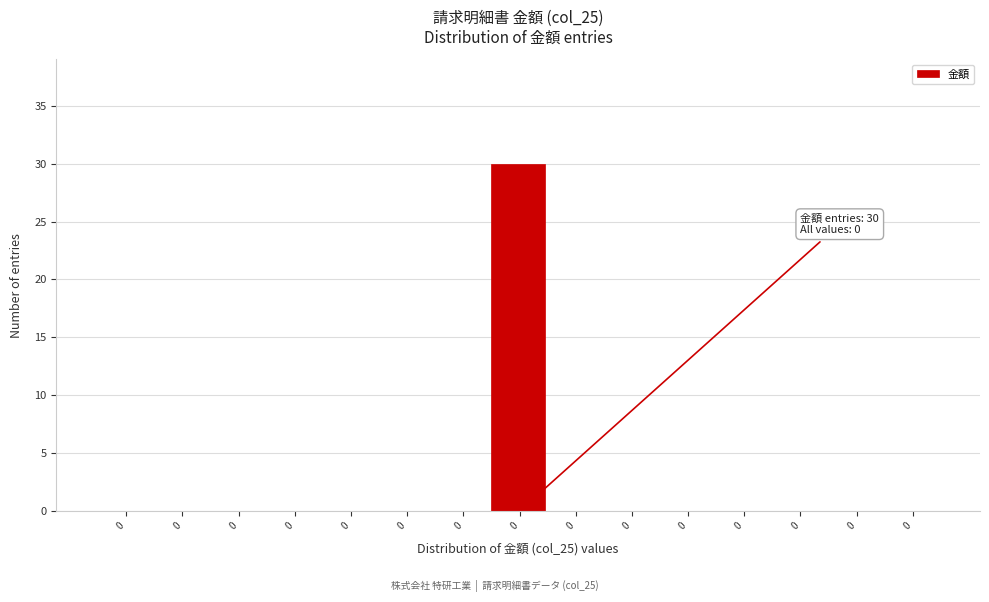

How many categories are shown in the chart?

15